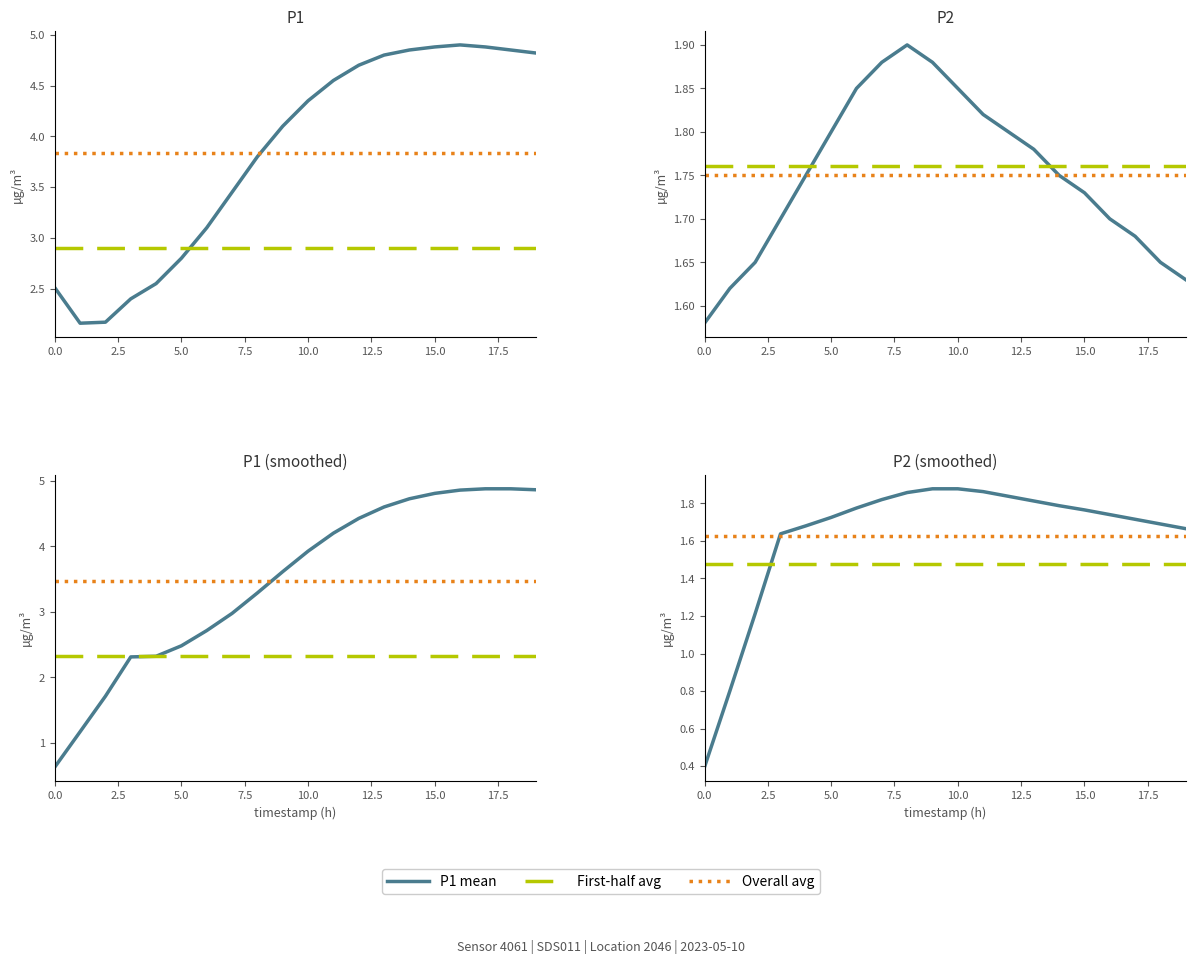

Is this an area chart (filled region under the line)?

No